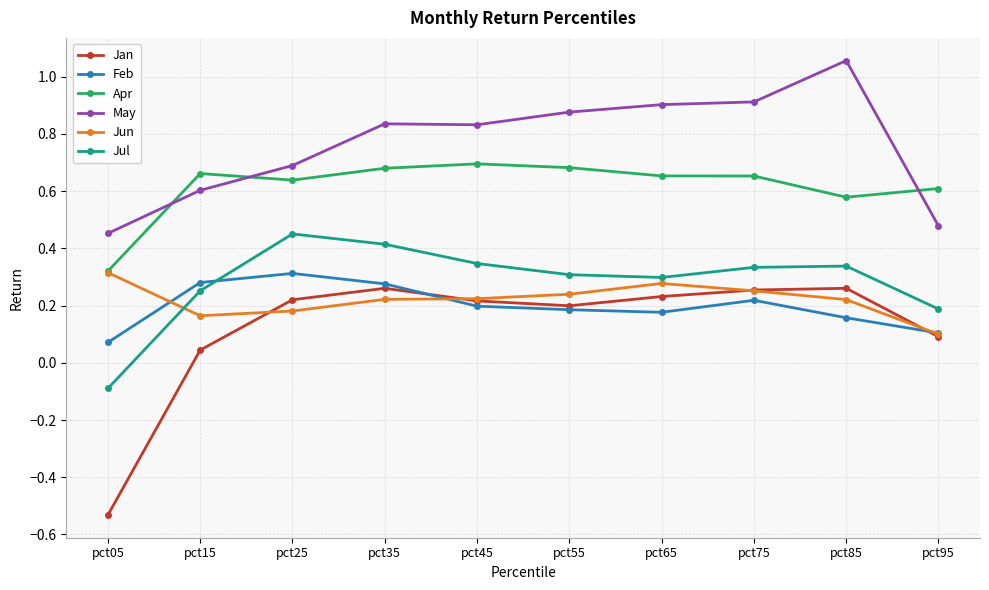

True or false: Jul and Feb intersect in this chart.

True